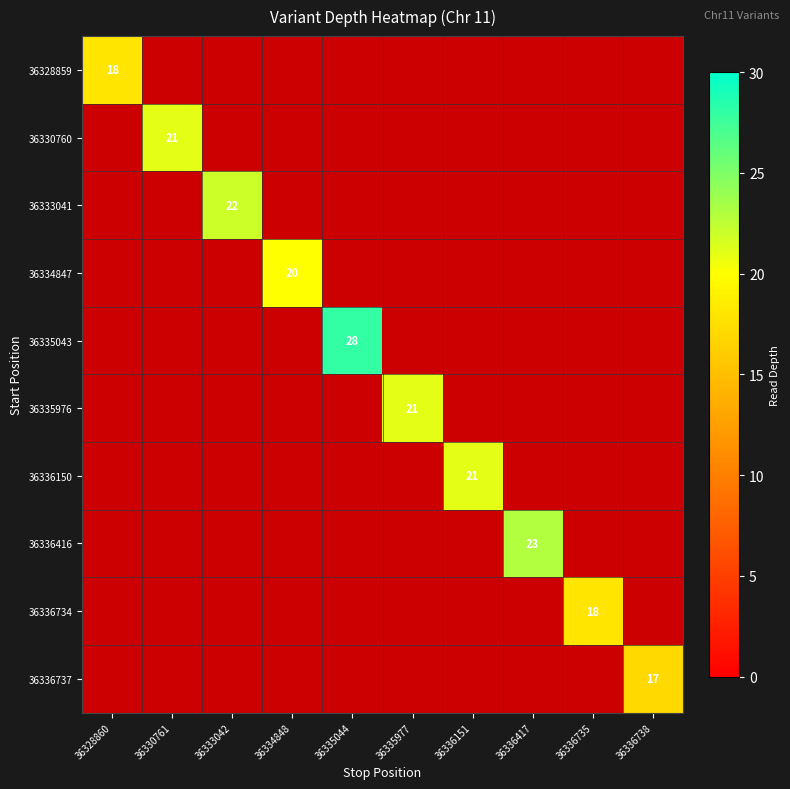

True or false: 36336150 has a value of 8 at 36336151.

False